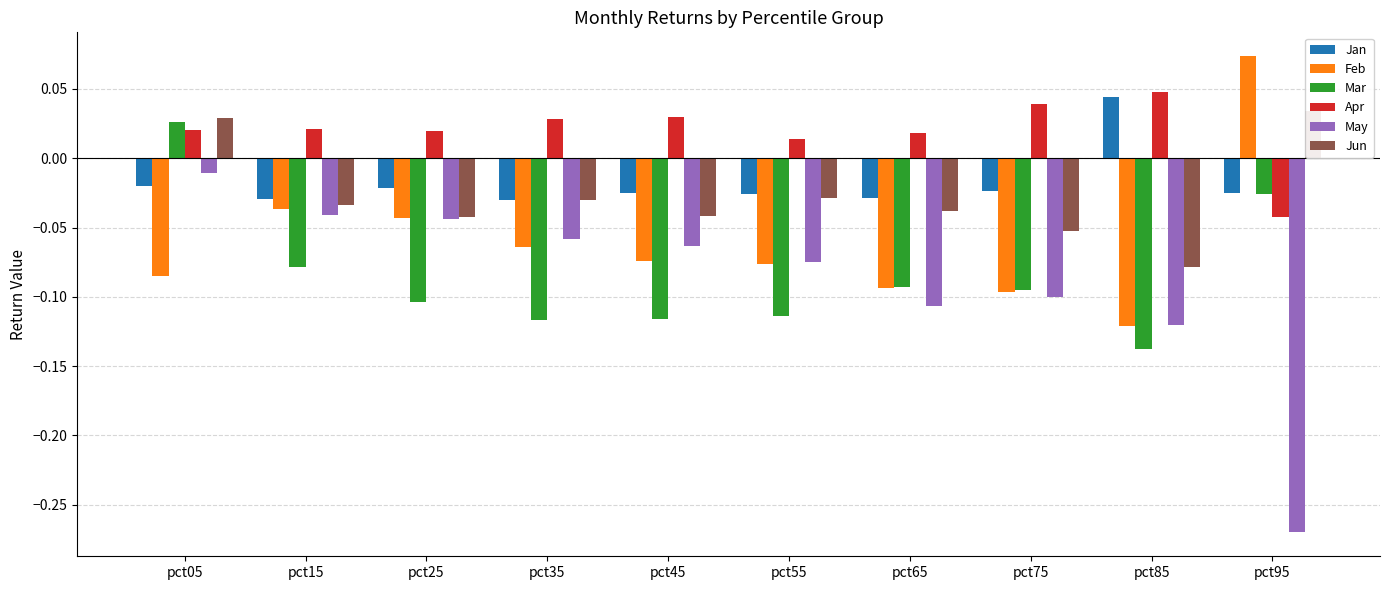

The Jun series shows -0.0 at pct85. True or false?

False